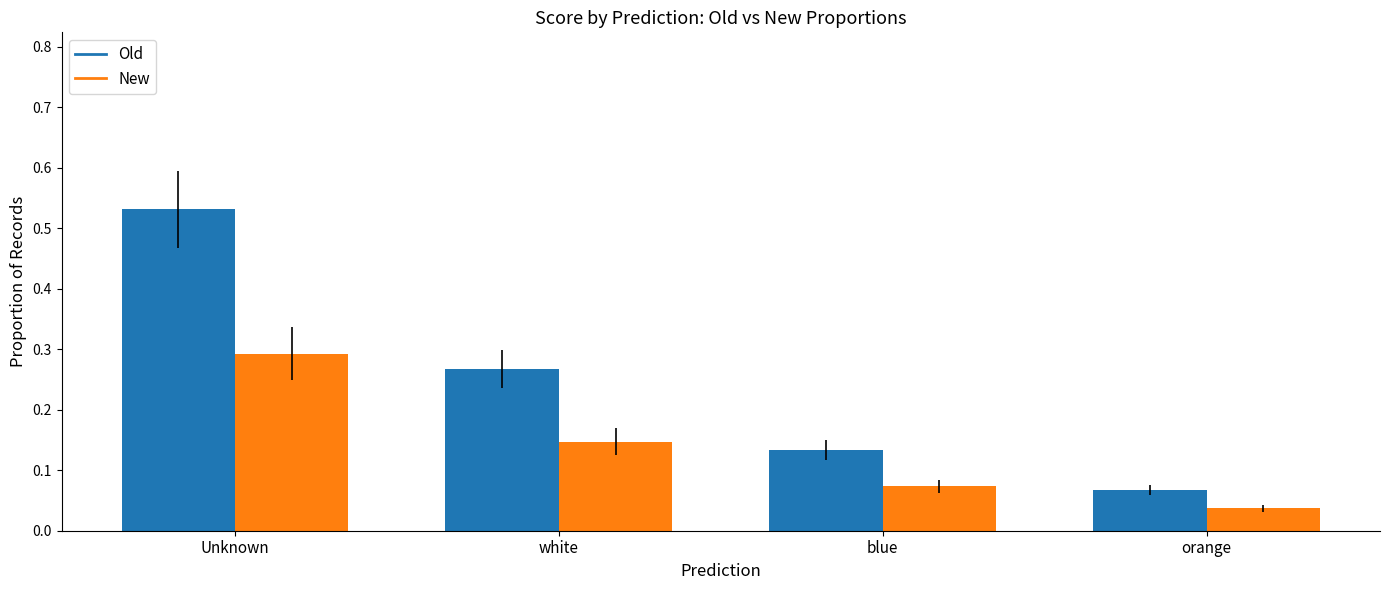

What is the label of the 3rd bar from the right?

white